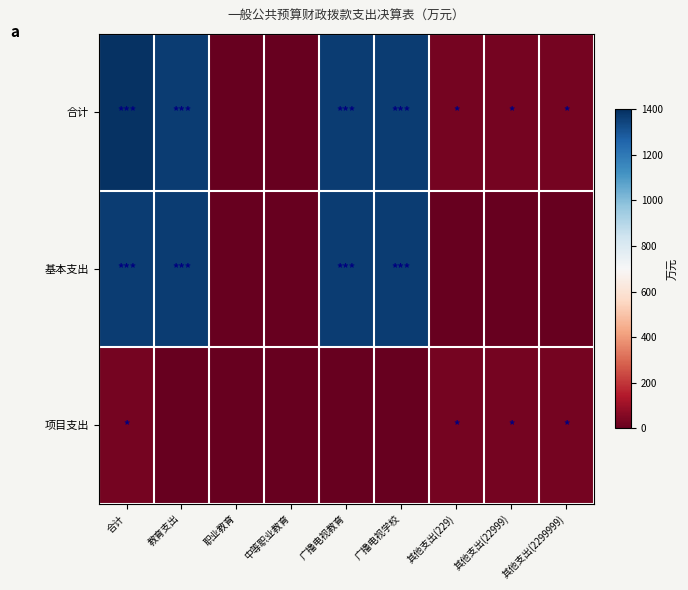

Between 合计 and 其他支出(229), which is larger?

合计